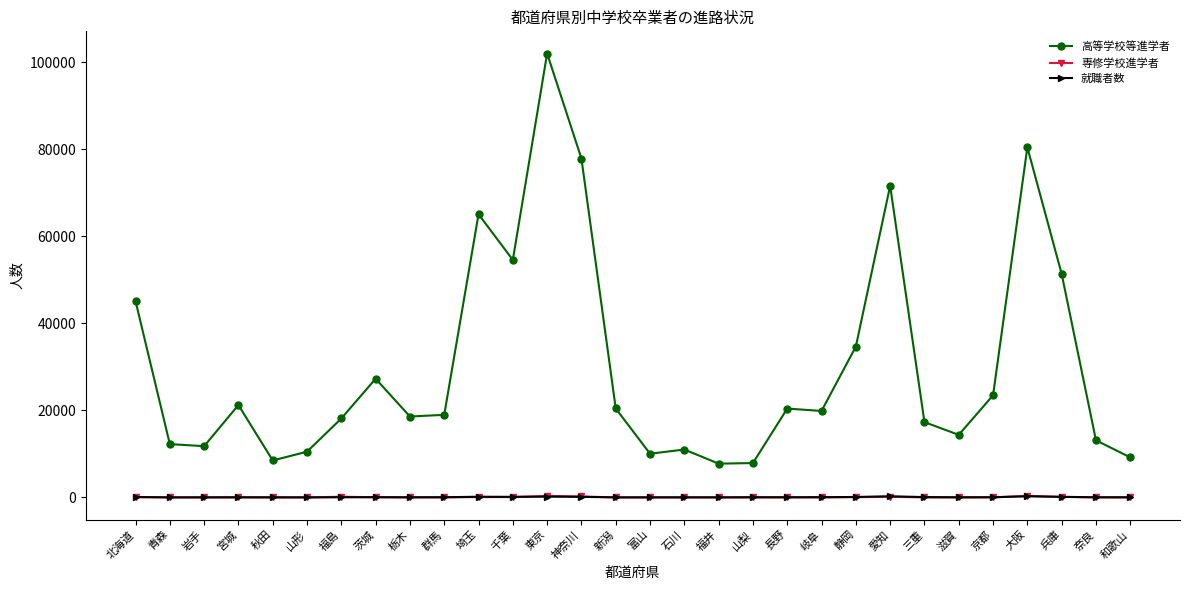

What value does the 高等学校等進学者 series have at 富山?

10038